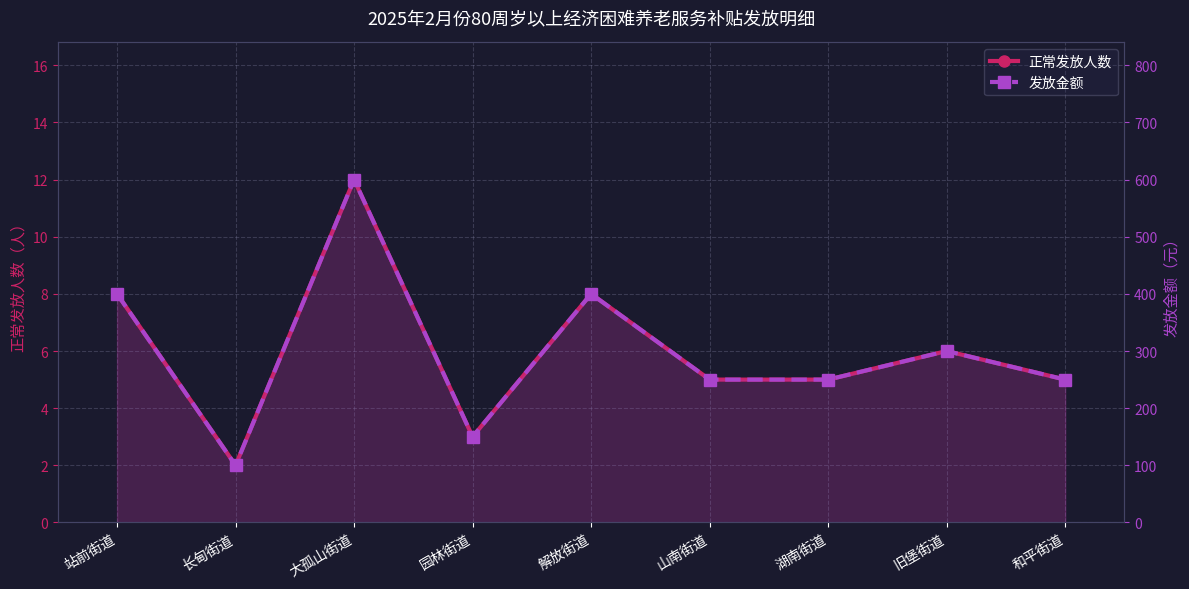

Which category has the lowest value across all series?

长甸街道